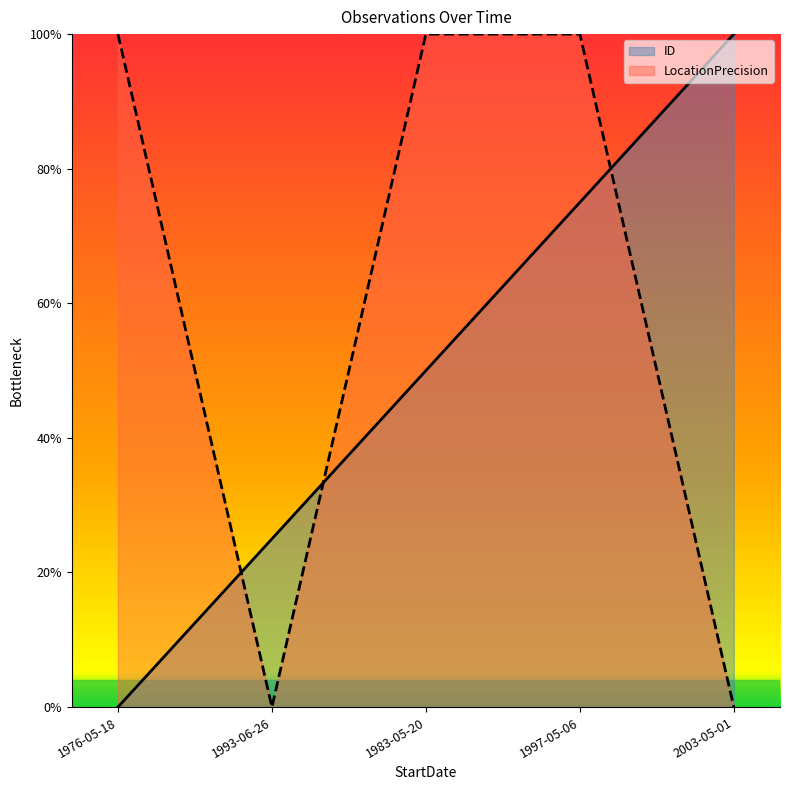

At which category is the sum across all series the highest?

1997-05-06